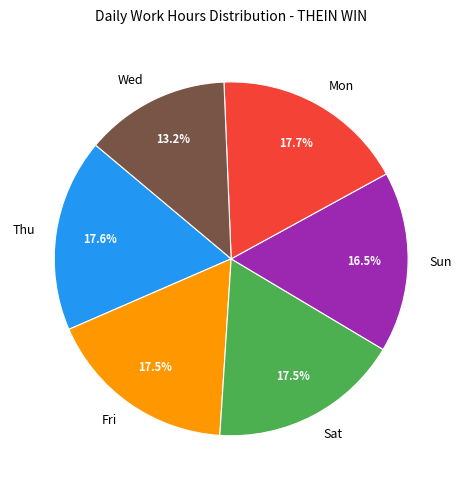

What is the ratio of the value at Wed to the value at Mon?

0.7